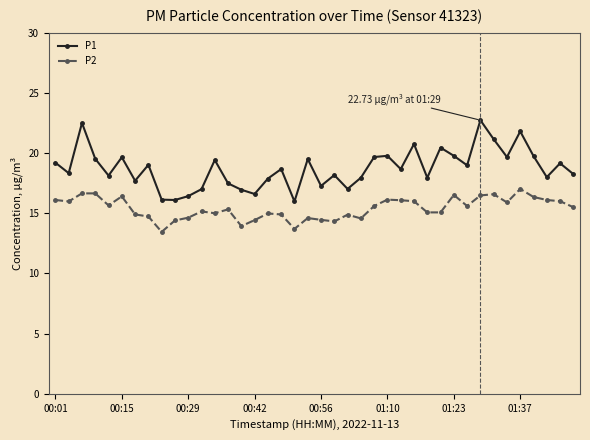

True or false: P1 has more than 2 points higher than both neighbors.

True